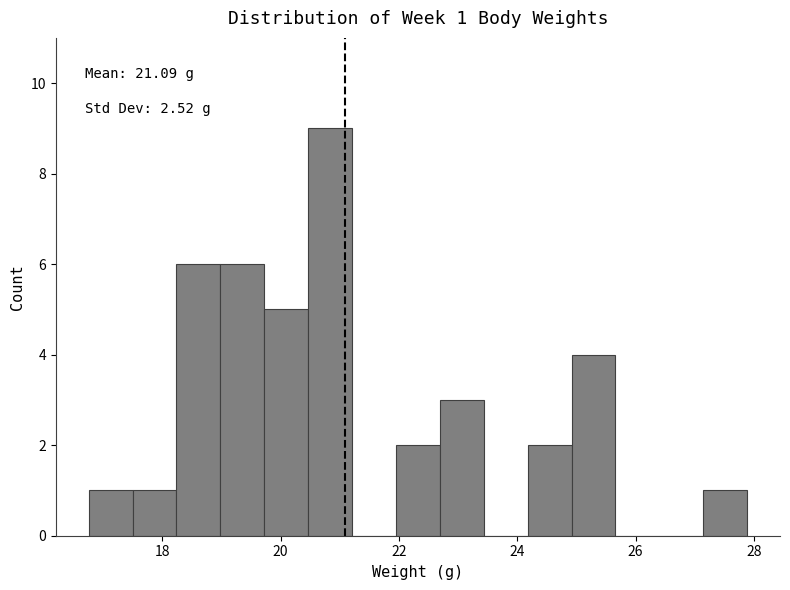

Around what value on the x-axis is the tallest bar? Give the approximate position of its centre, as read against the axis.

20.8